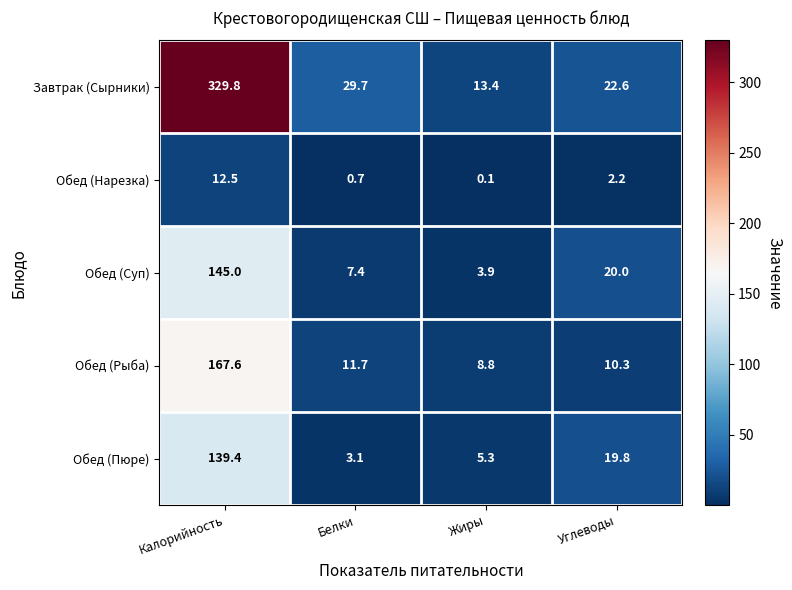

The value of Обед (Рыба) at Калорийность is 103.0. True or false?

False